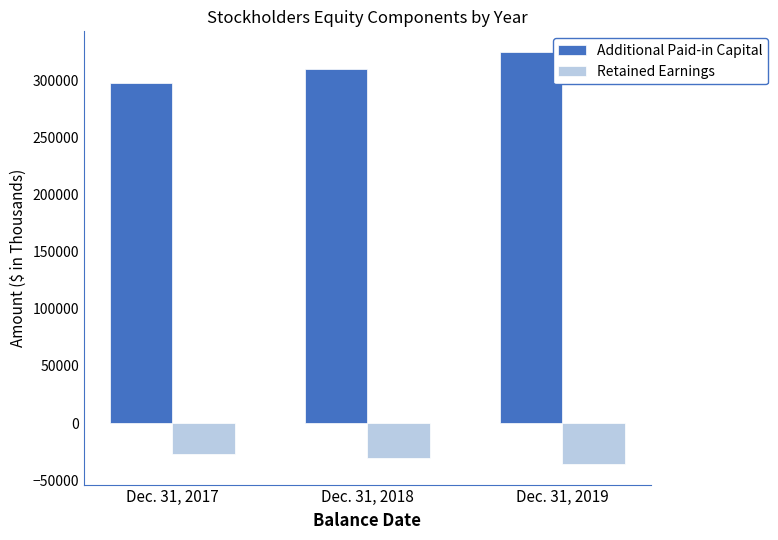

Reading right to left, what are all the values shown in this chart?

Additional Paid-in Capital: Dec. 31, 2019=325197	Dec. 31, 2018=310660	Dec. 31, 2017=297950
Retained Earnings: Dec. 31, 2019=-35870	Dec. 31, 2018=-30452	Dec. 31, 2017=-27089